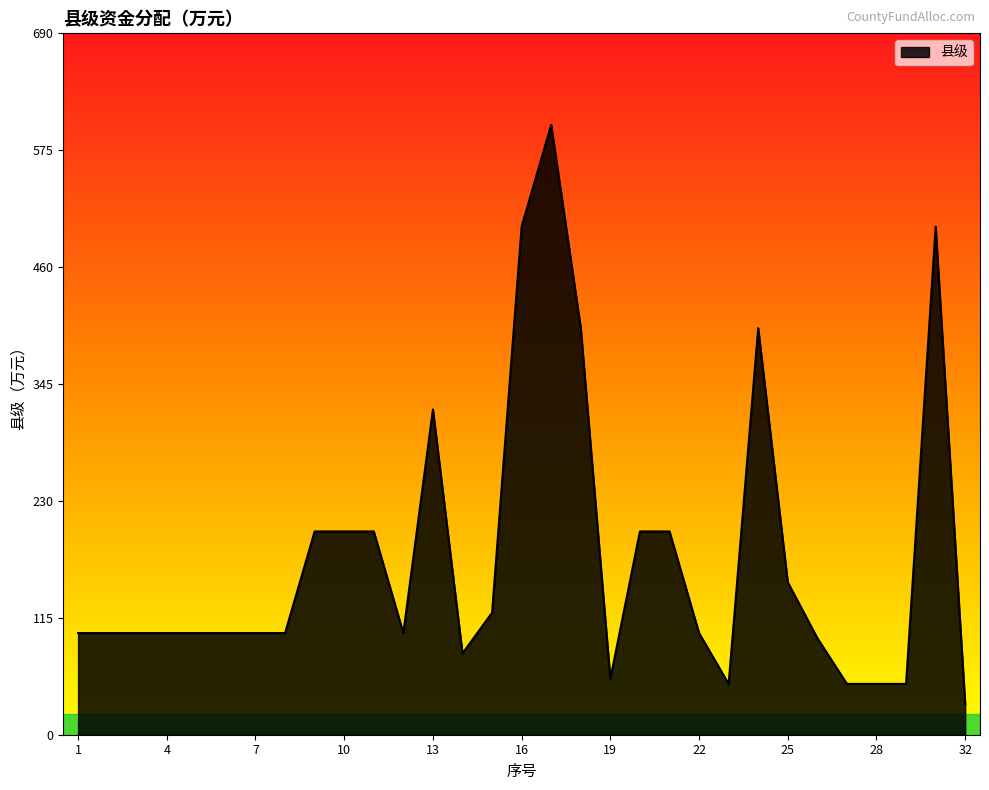

What is the greatest value displayed?

600.0